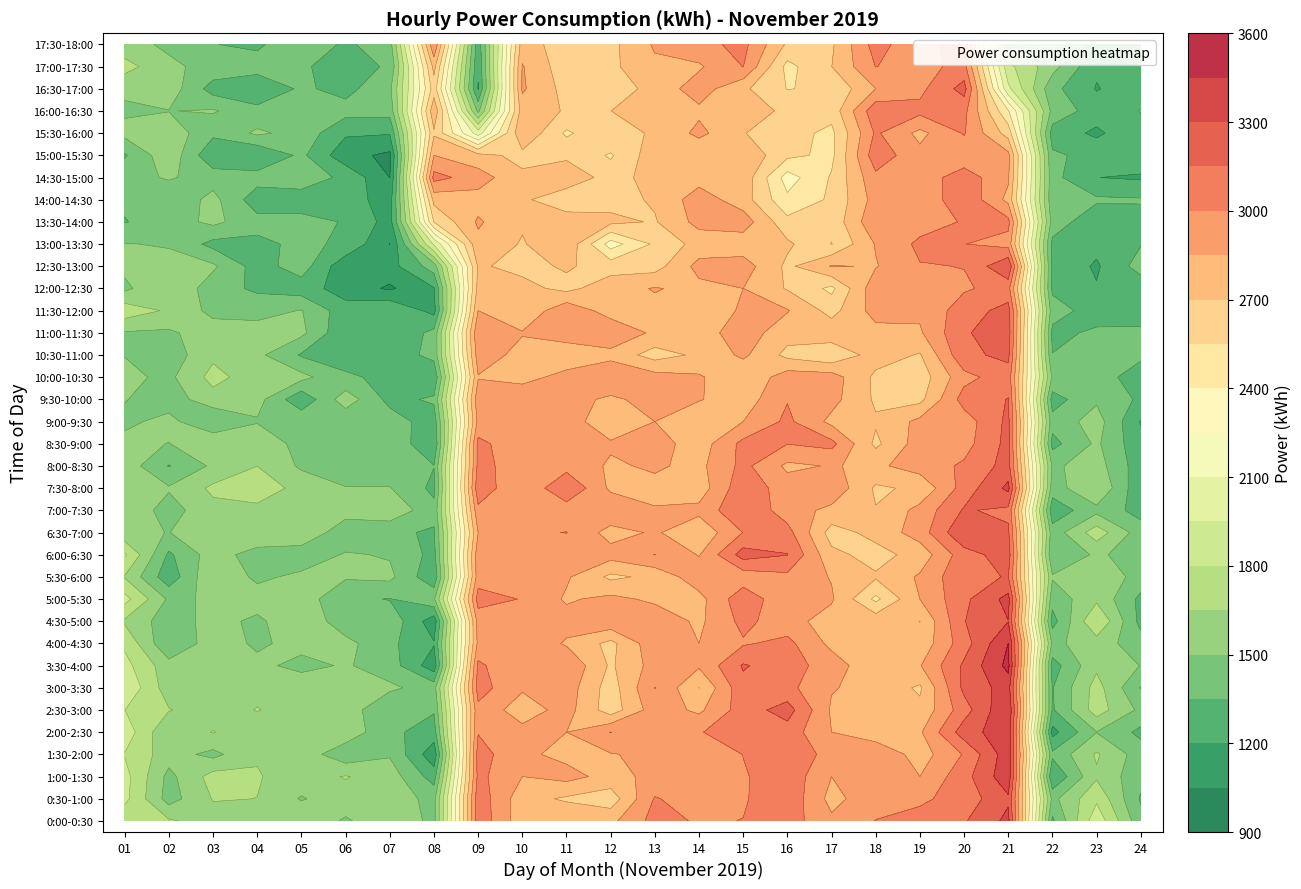

Count the number of data series in this chart.

36